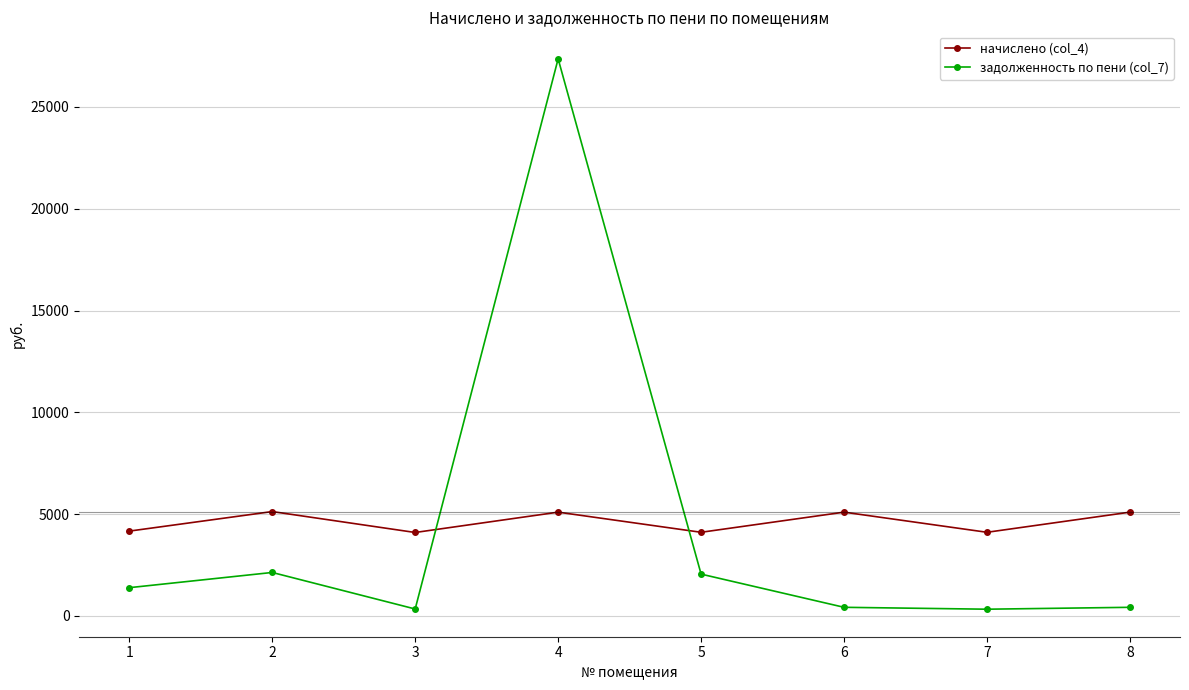

Between which two adjacent categories do задолженность по пени (col_7) and начислено (col_4) first intersect?

3 and 4